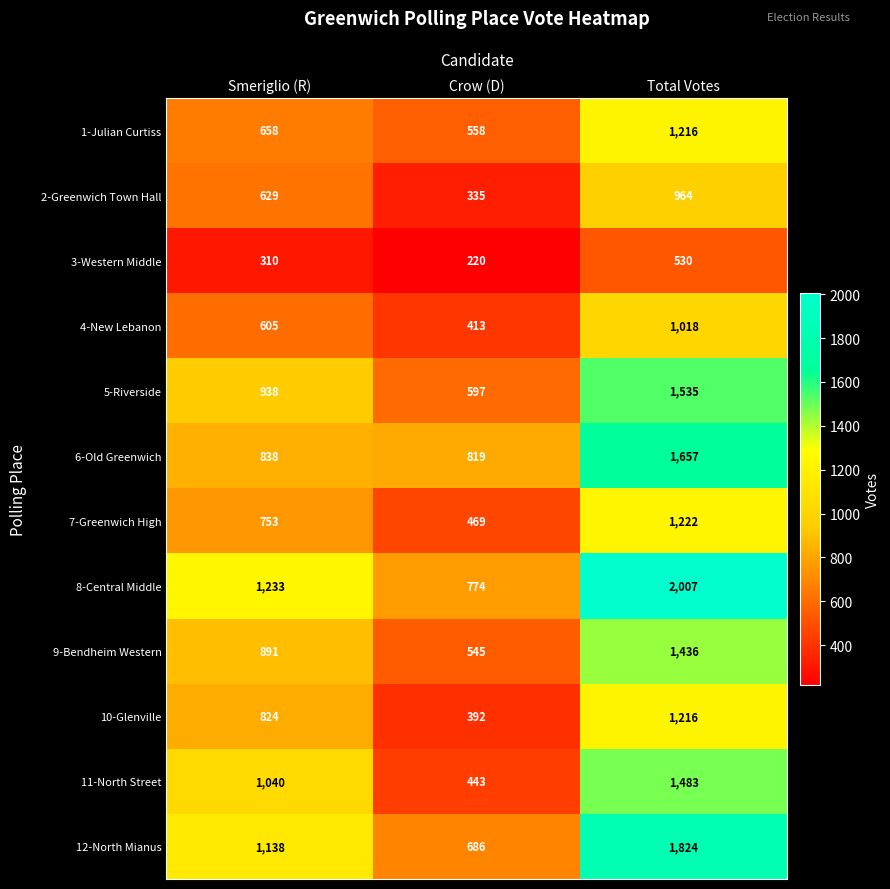

Read the 12-North Mianus value at Total Votes, to the nearest 100.

1800